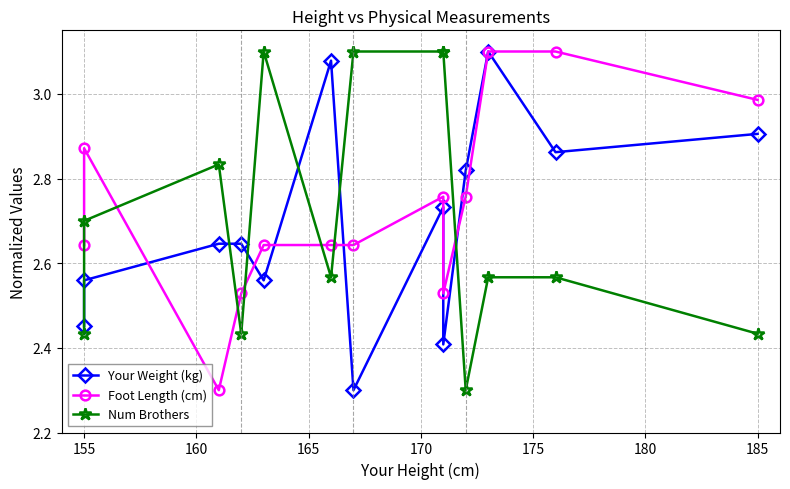

The value of Foot Length (cm) at 155 is 0.8. True or false?

False